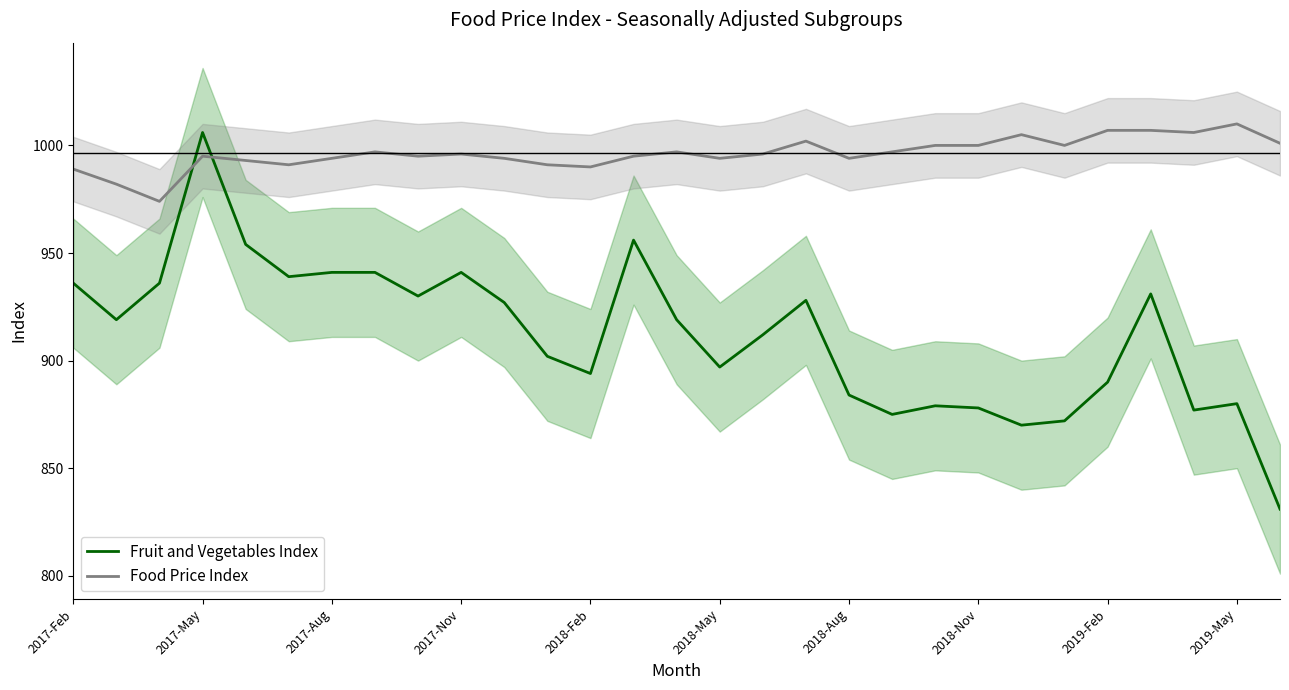

What is the minimum value for Fruit and Vegetables Index?

831